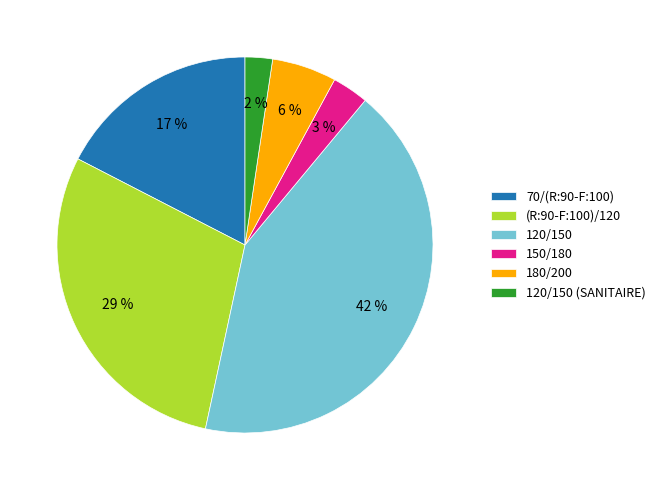

Is there a majority slice in this chart?

No